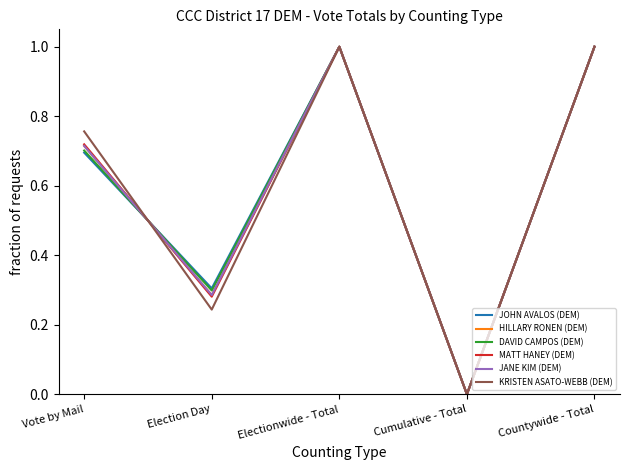

Where is the first local minimum for KRISTEN ASATO-WEBB (DEM)?

Election Day